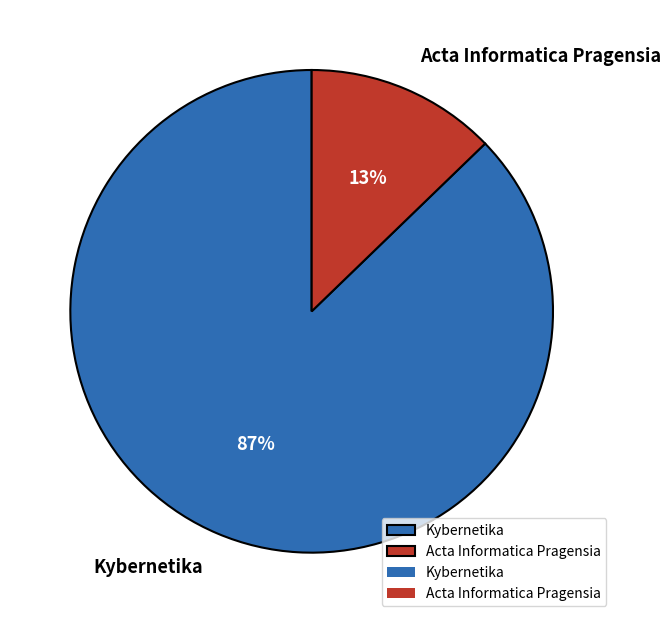

Is the sum of Kybernetika and Acta Informatica Pragensia greater than half?

Yes